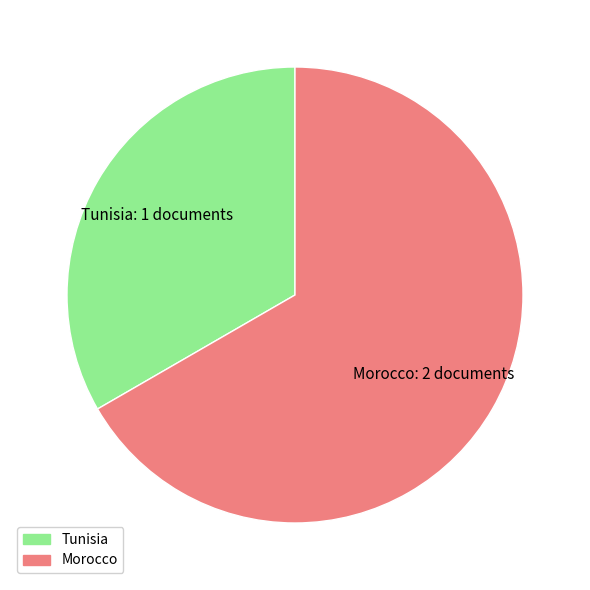

The Tunisia slice represents 20% of the pie. True or false?

False